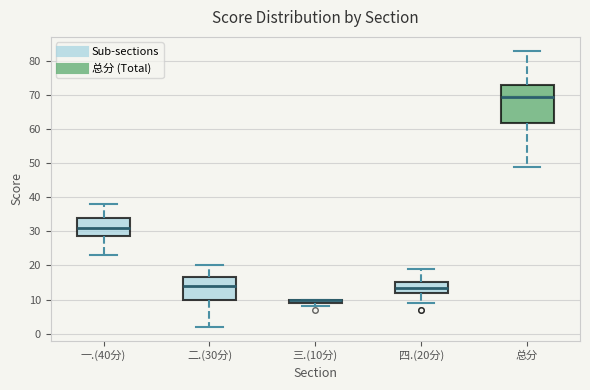

Comparing the boxes themselves (not the whiskers), which one is the tallest?

总分